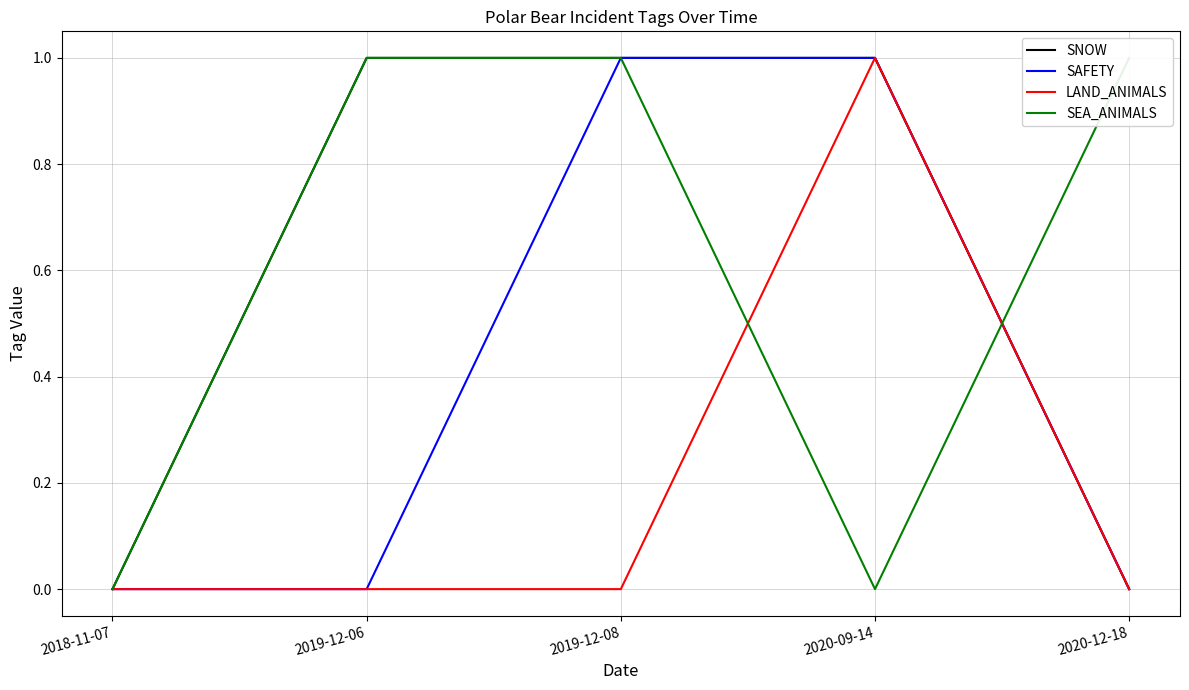

What are all the series names shown in the legend?

SNOW, SAFETY, LAND_ANIMALS, SEA_ANIMALS